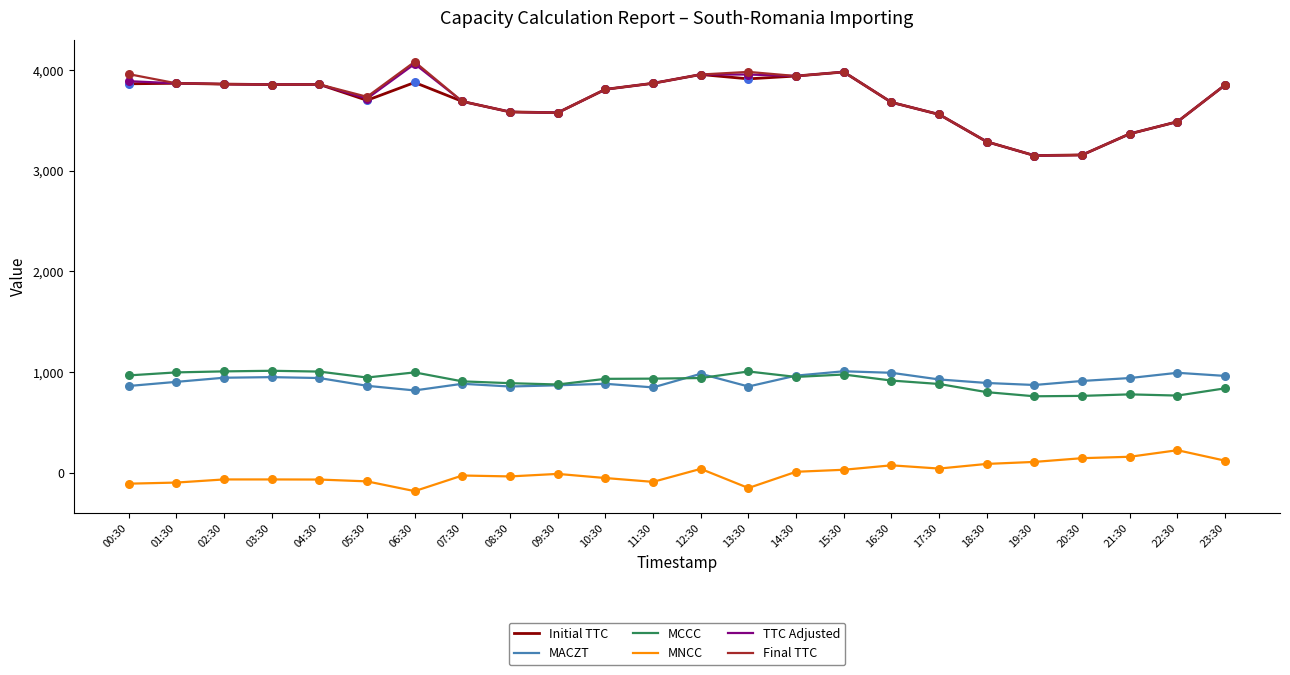

At how many categories does at least one series exceed 1566?

24